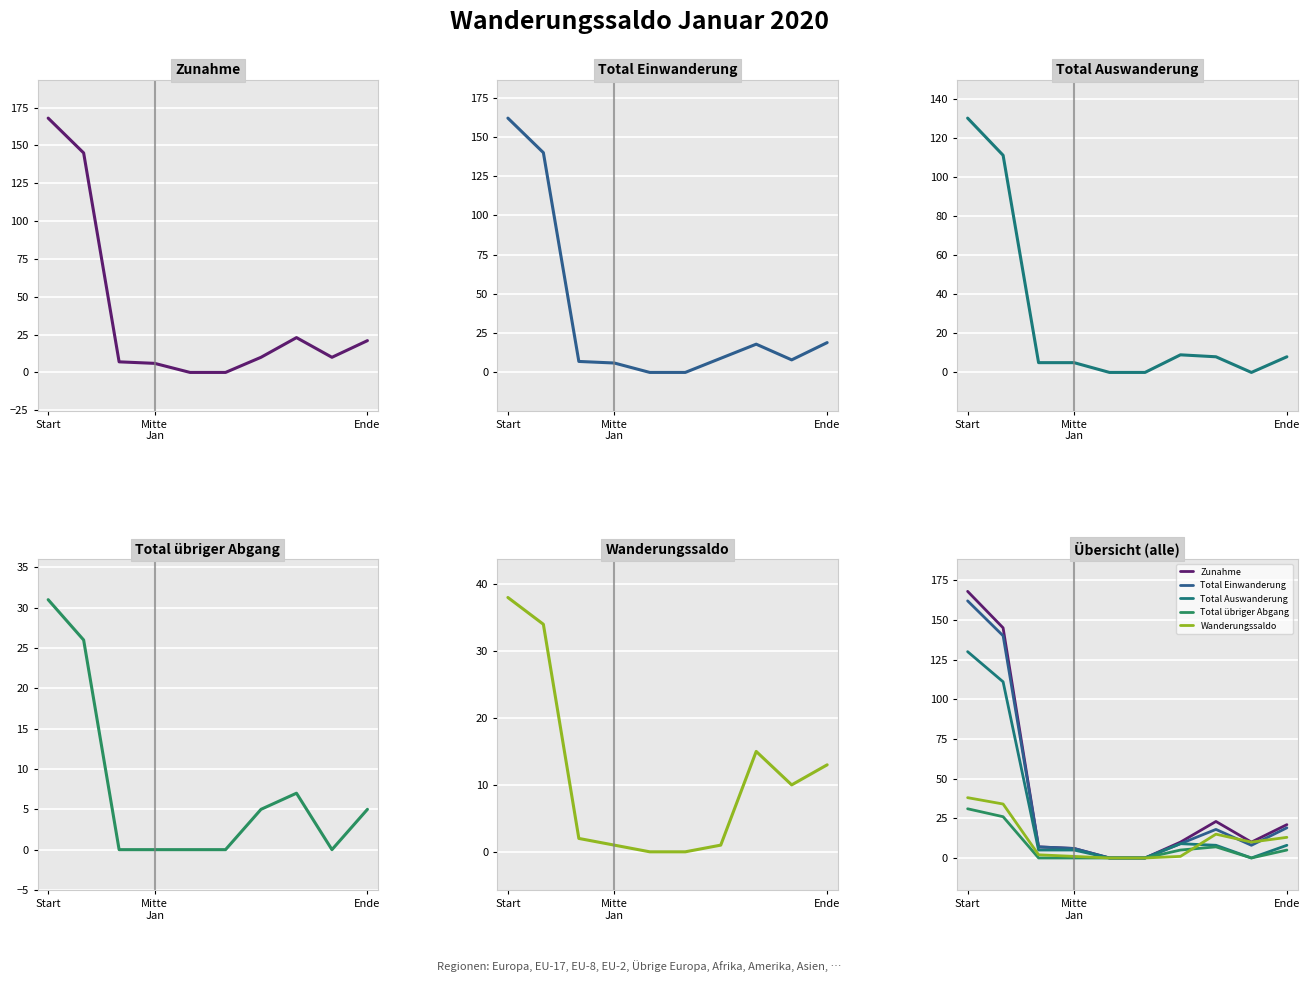

What is the value of the Zunahme point at the 4th from the left?

6